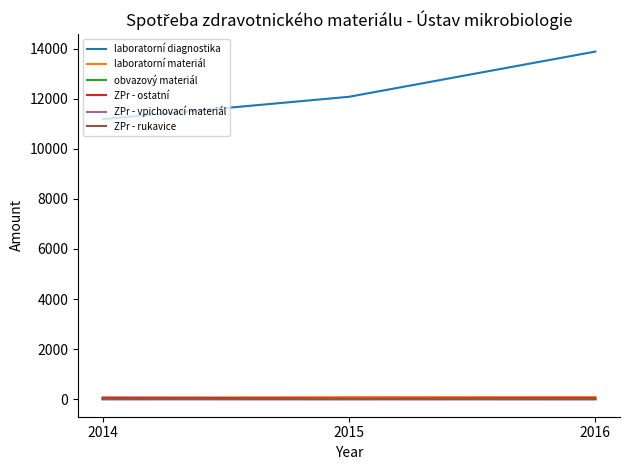

Which series has the largest range (max minus min)?

laboratorní diagnostika